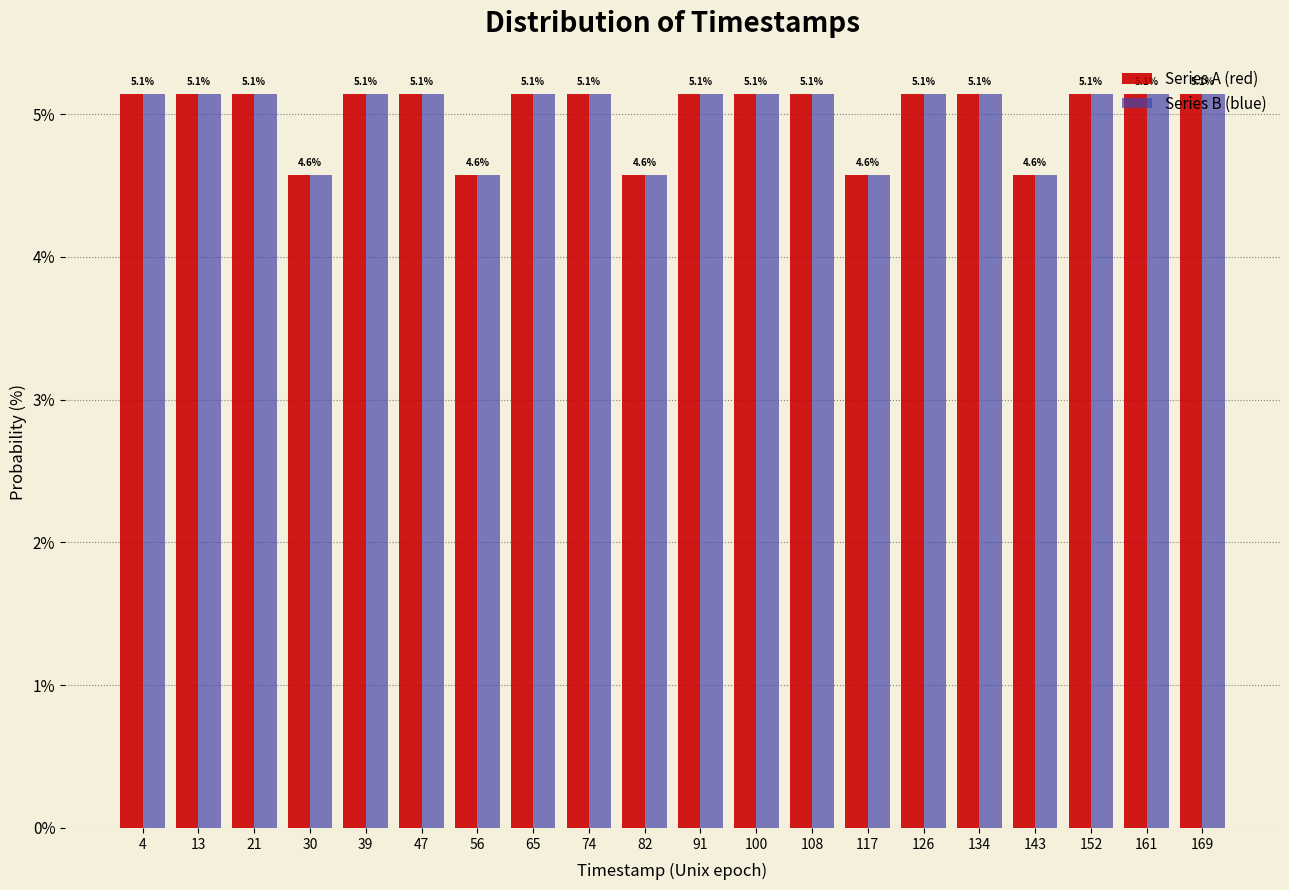

What is the maximum value shown in the chart?

5.1